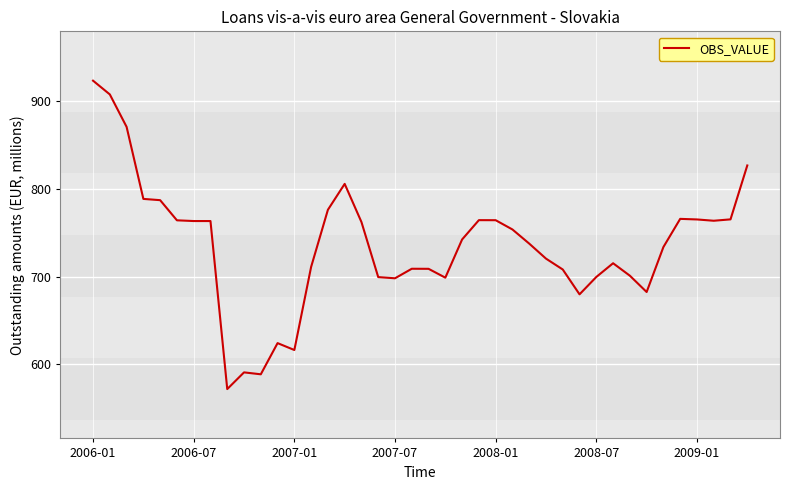

What is the maximum value shown in the chart?

923.5